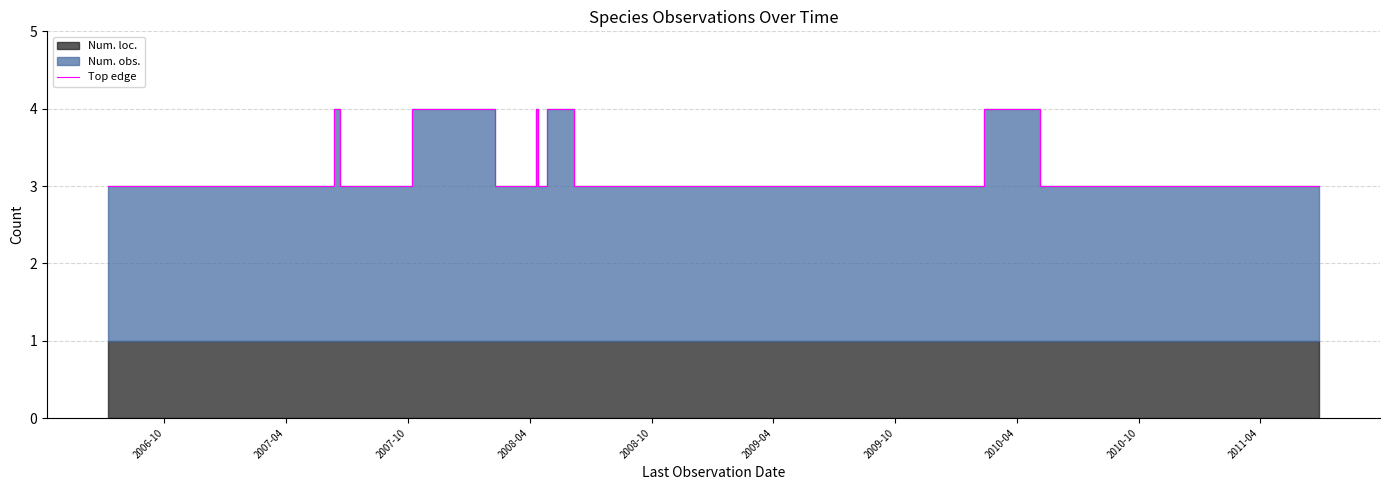

True or false: the data has more than 0 interior local peaks.

True